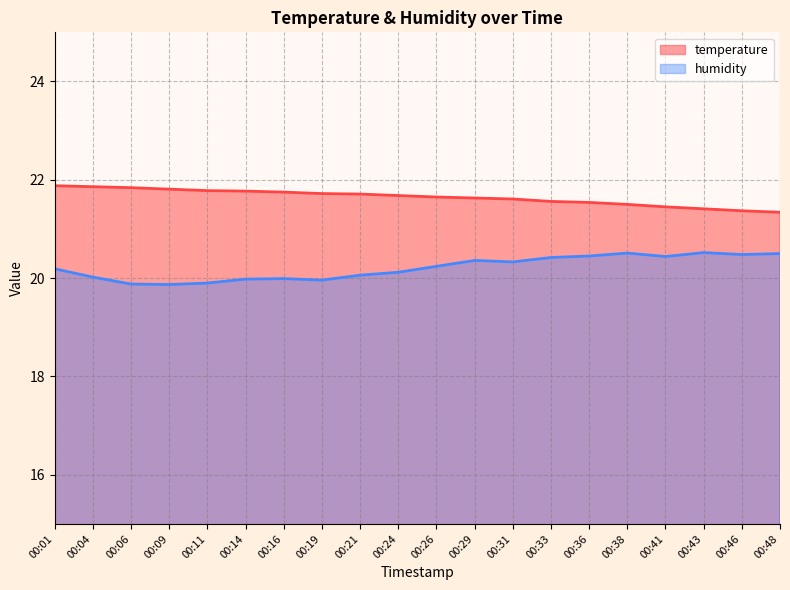

What is the difference between the second highest and minimum values in the temperature series?

0.5